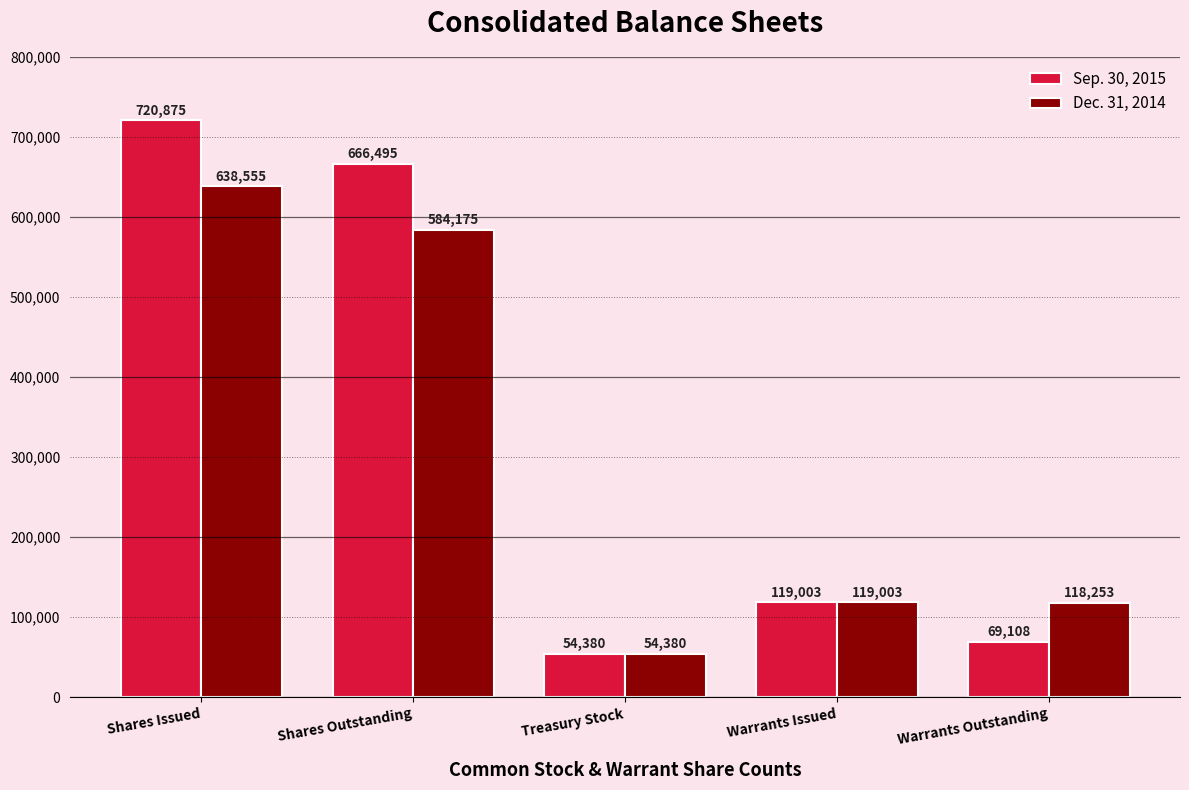

Rank the series by their average value, from lowest to highest.

Dec. 31, 2014, Sep. 30, 2015